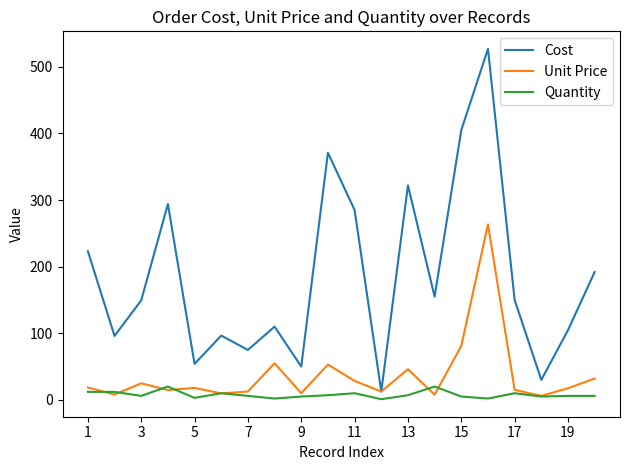

What is the highest value of the Unit Price series?

263.5